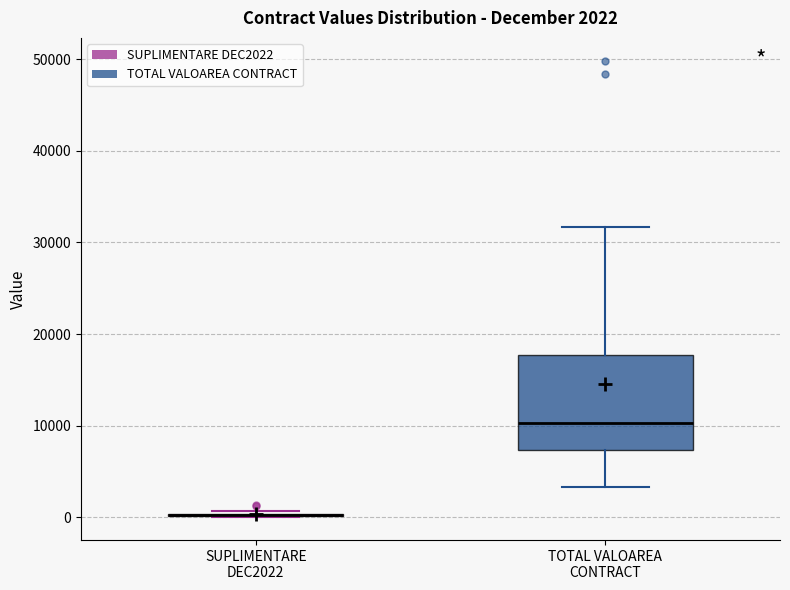

Which box is the tallest, from its lower edge to its upper edge?

TOTAL VALOAREA CONTRACT